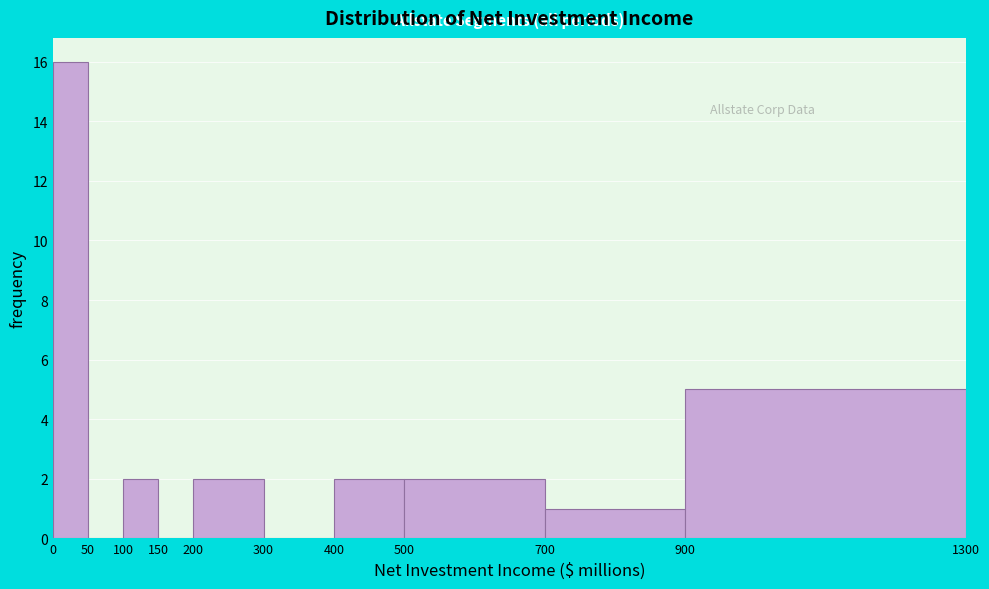

Reading left to right, list every bar in this chart as the range it spans on the x-axis followed by its height. The values are not printed on the chart, so give them approximately, as read against the axis.

0 to 50: 16
50 to 100: 0
100 to 150: 2
150 to 200: 0
200 to 300: 2
300 to 400: 0
400 to 500: 2
500 to 700: 2
700 to 900: 1
900 to 1300: 5